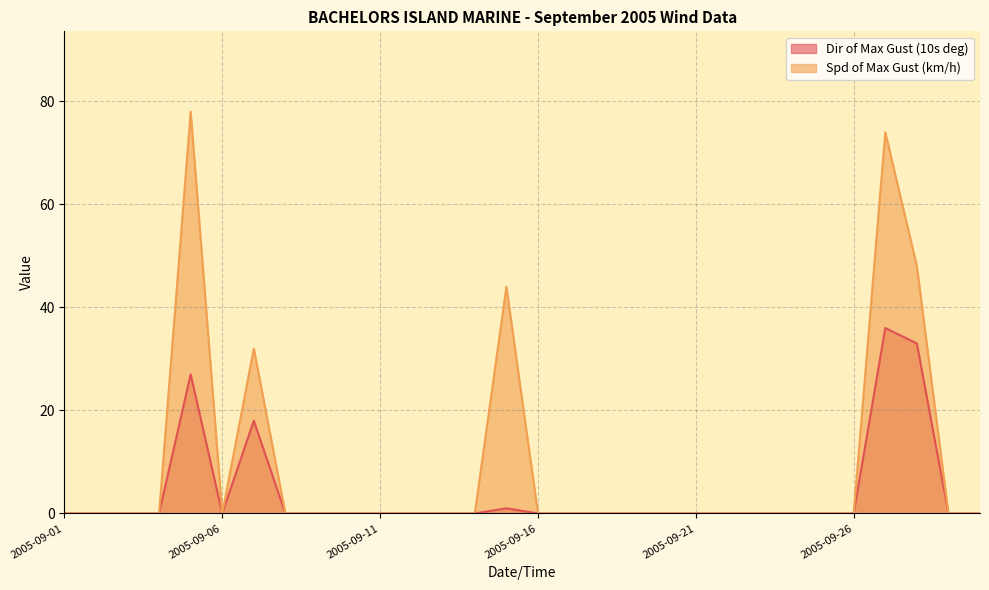

Is it true that Dir of Max Gust (10s deg) equals 33 at 2005-09-28?

True